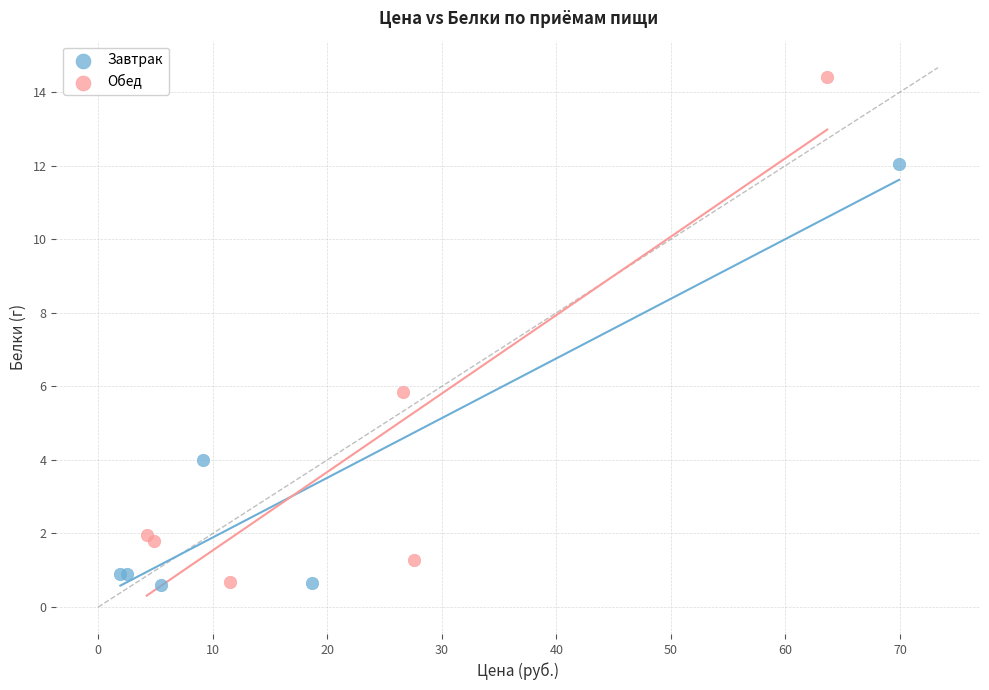

Which series contains the highest Y value?

Обед